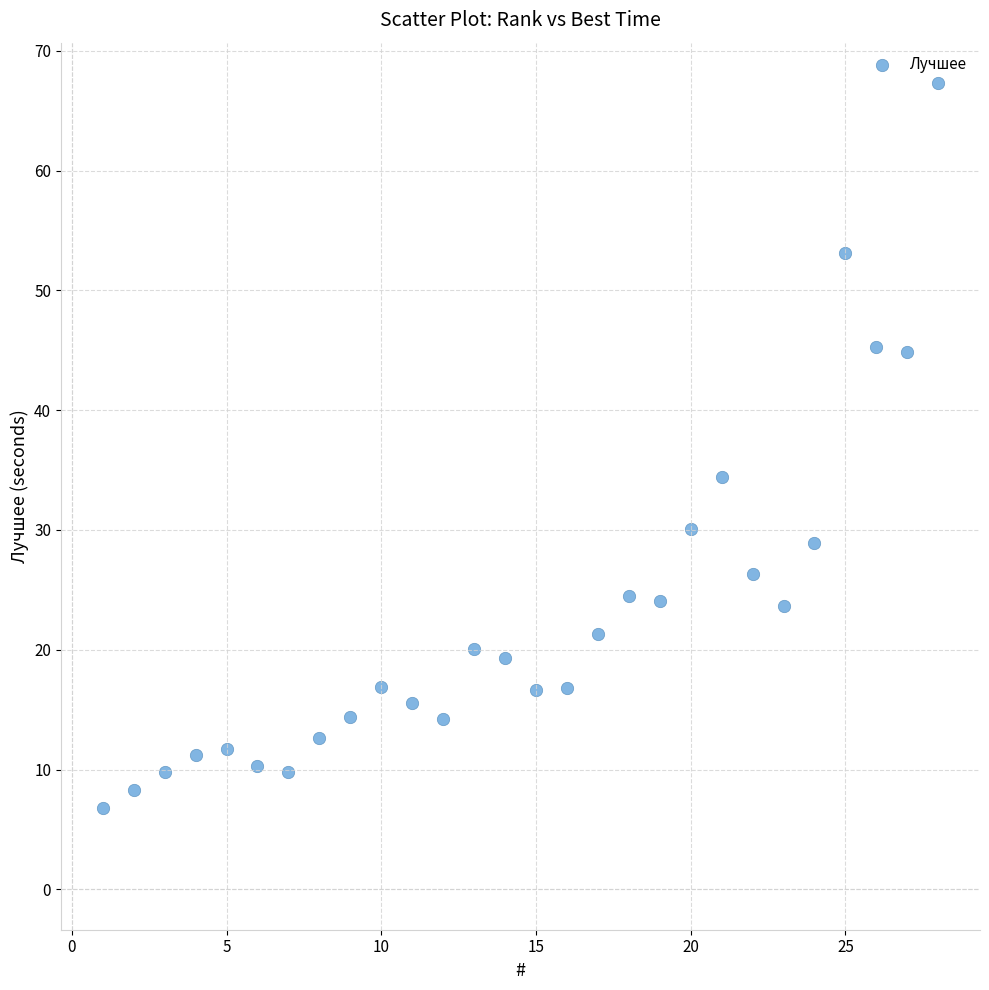

What Y value in the scatter plot is closest to 37?

34.5